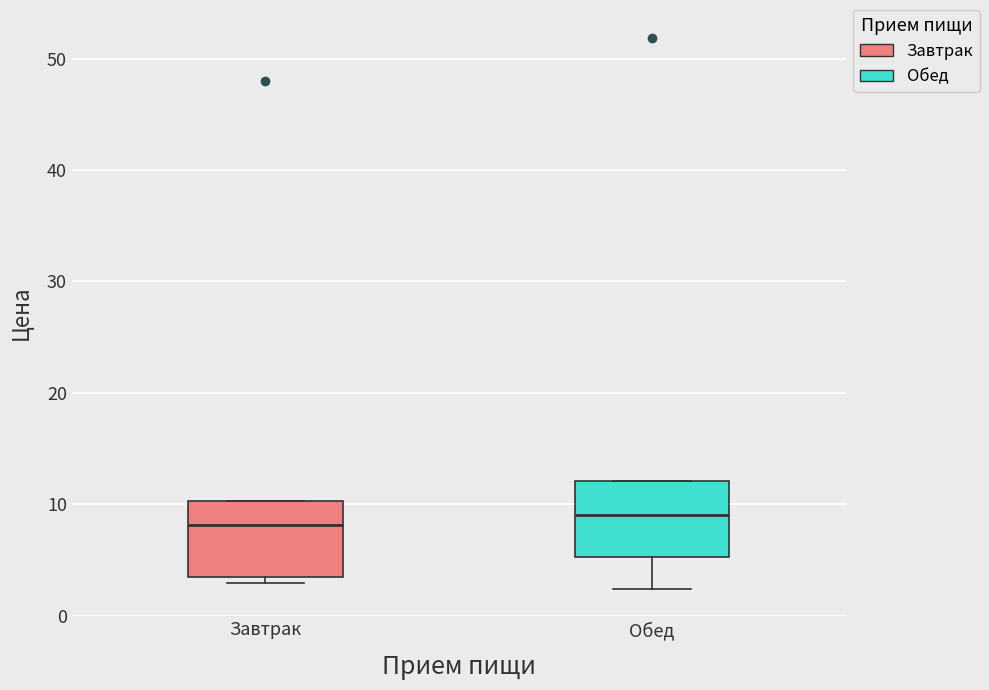

Where is the lower edge of the box for Обед on the y-axis? The values are not printed on the chart, so give them approximately, as read against the axis.

5